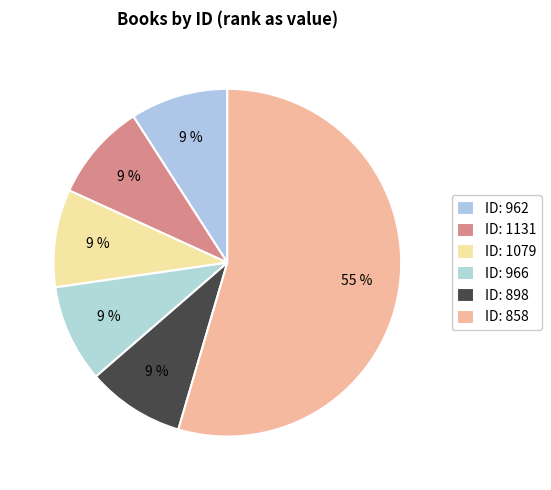

Count the number of slices in the pie.

6